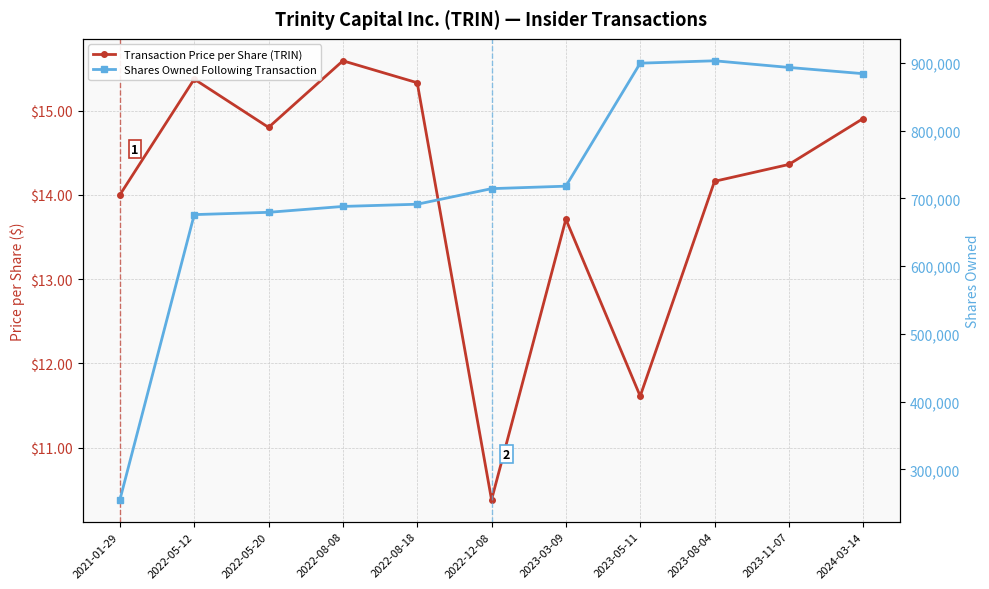

What are all the series names shown in the legend?

Transaction Price per Share (TRIN), Shares Owned Following Transaction